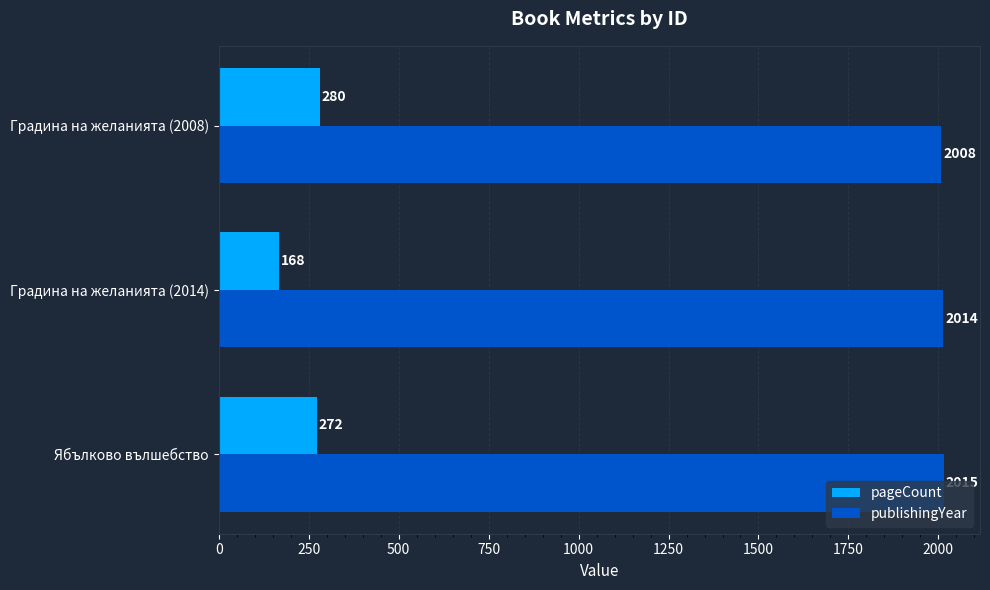

The value of pageCount at Градина на желанията (2008) is 280. True or false?

True